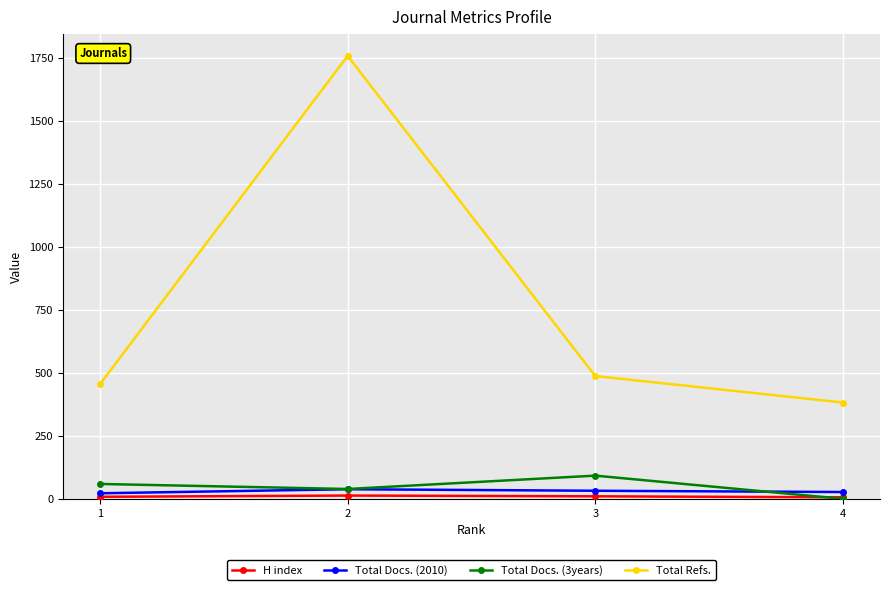

What is the sum of all Total Docs. (3years) values?

190